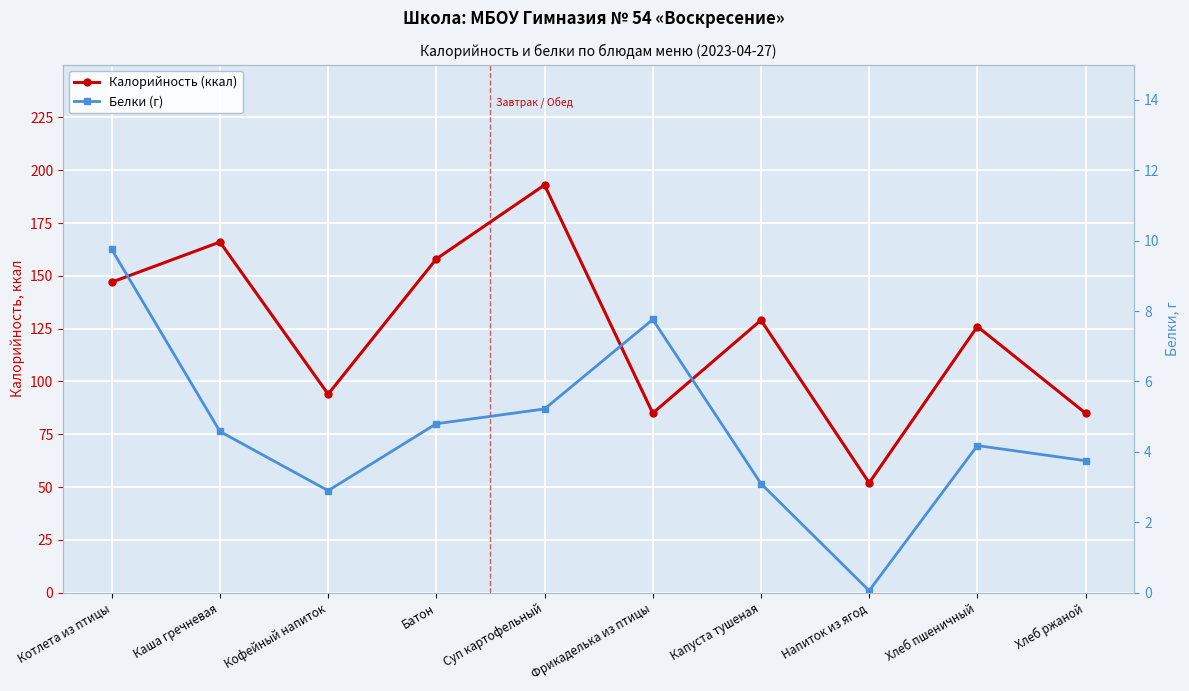

At which label does Белки (г) reach its minimum?

Напиток из ягод